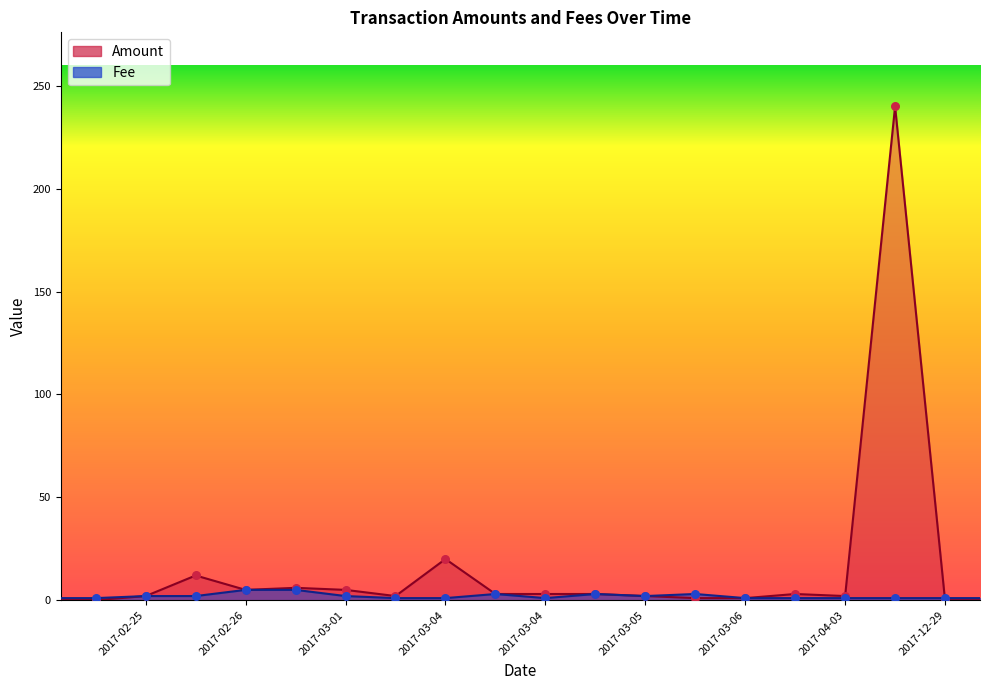

What is the total value across all series at 2017-02-27?

11.0